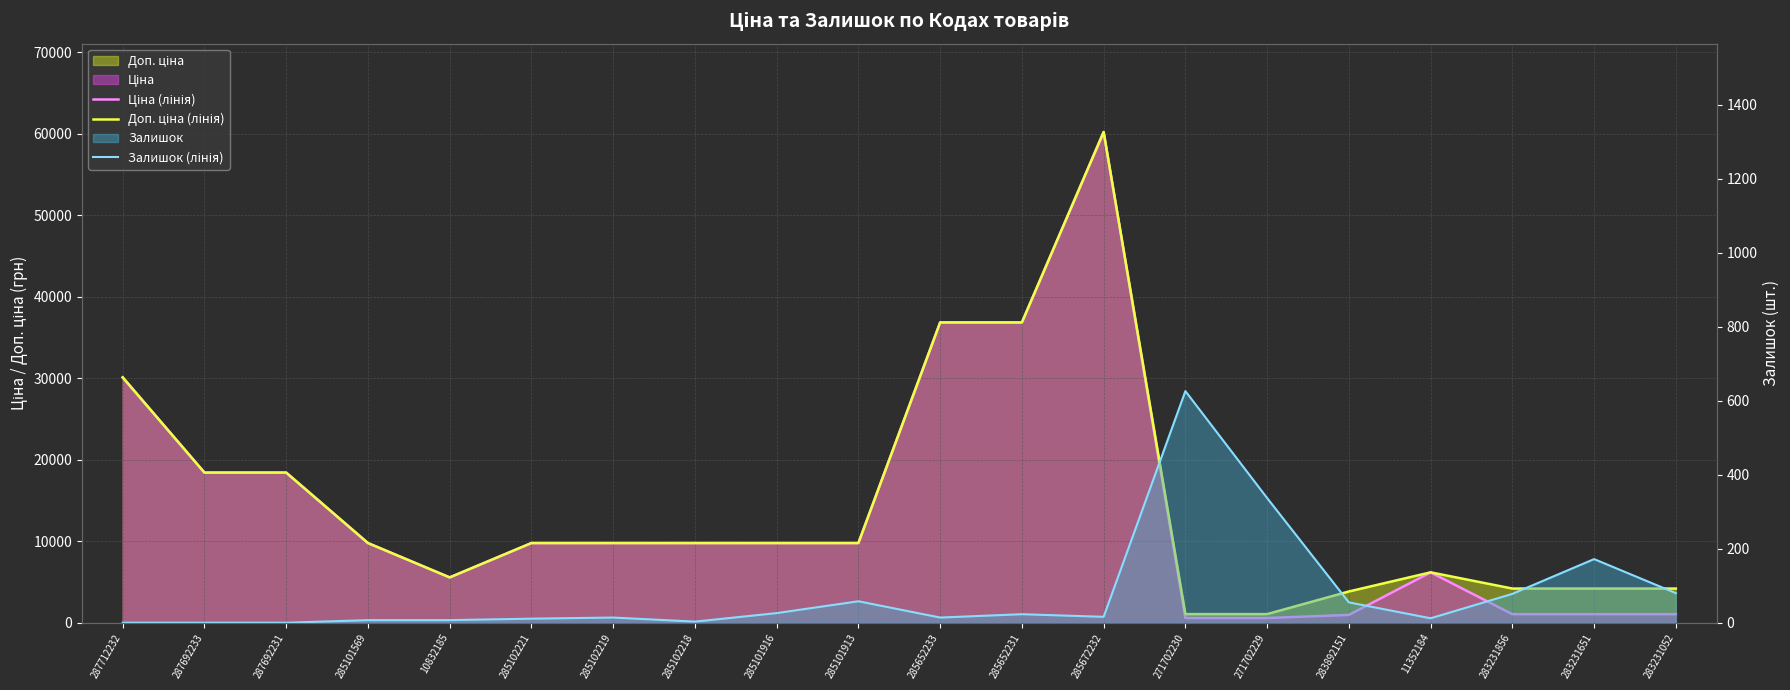

What is the label of the 6th point from the right?

271702229